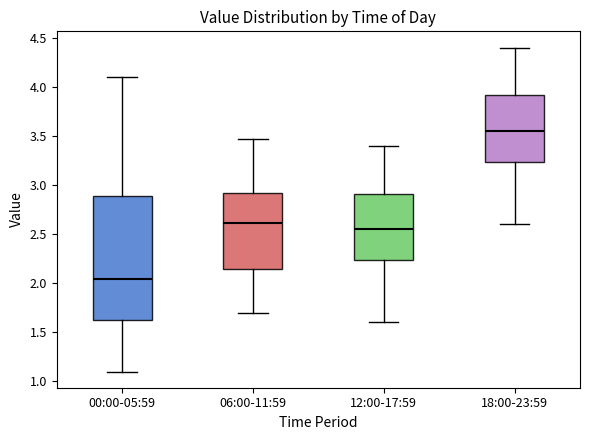

Comparing the boxes themselves (not the whiskers), which one is the tallest?

00:00-05:59